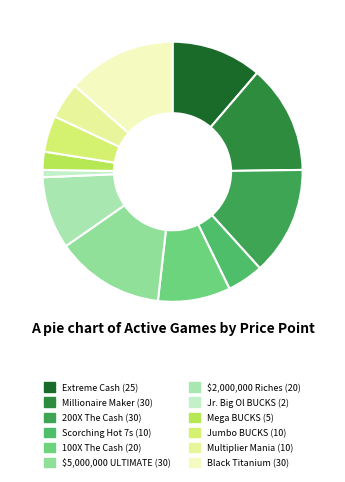

Is it true that Jumbo BUCKS is 5% of the pie?

True